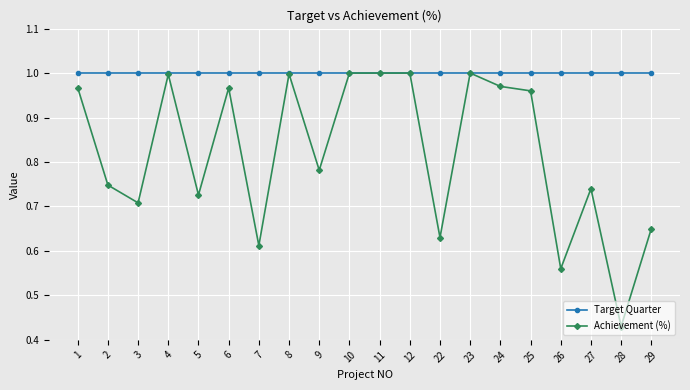

Is it true that Achievement (%) equals 1.0 at 10?

True